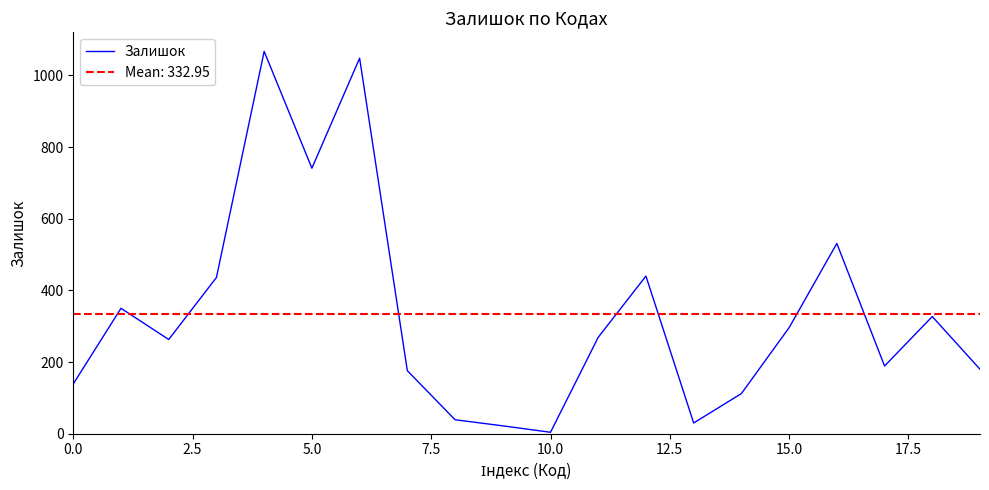

Does the chart display data point markers on the line(s)?

No